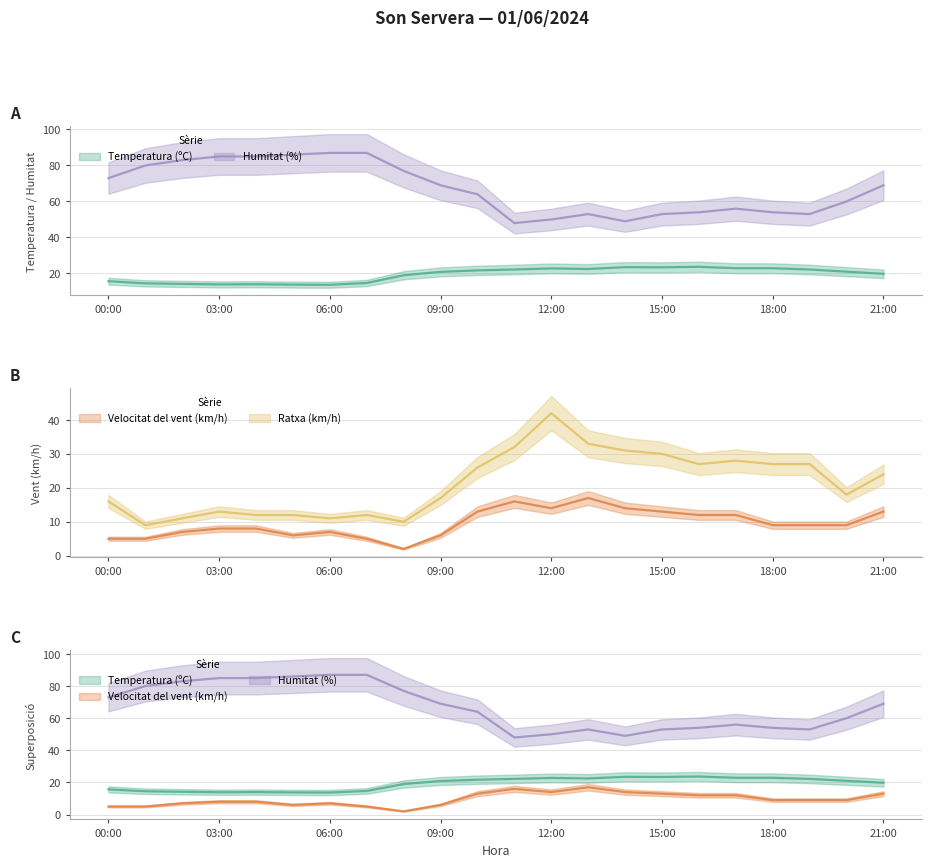

At which label is Humitat (%) closest to 67?

09:00